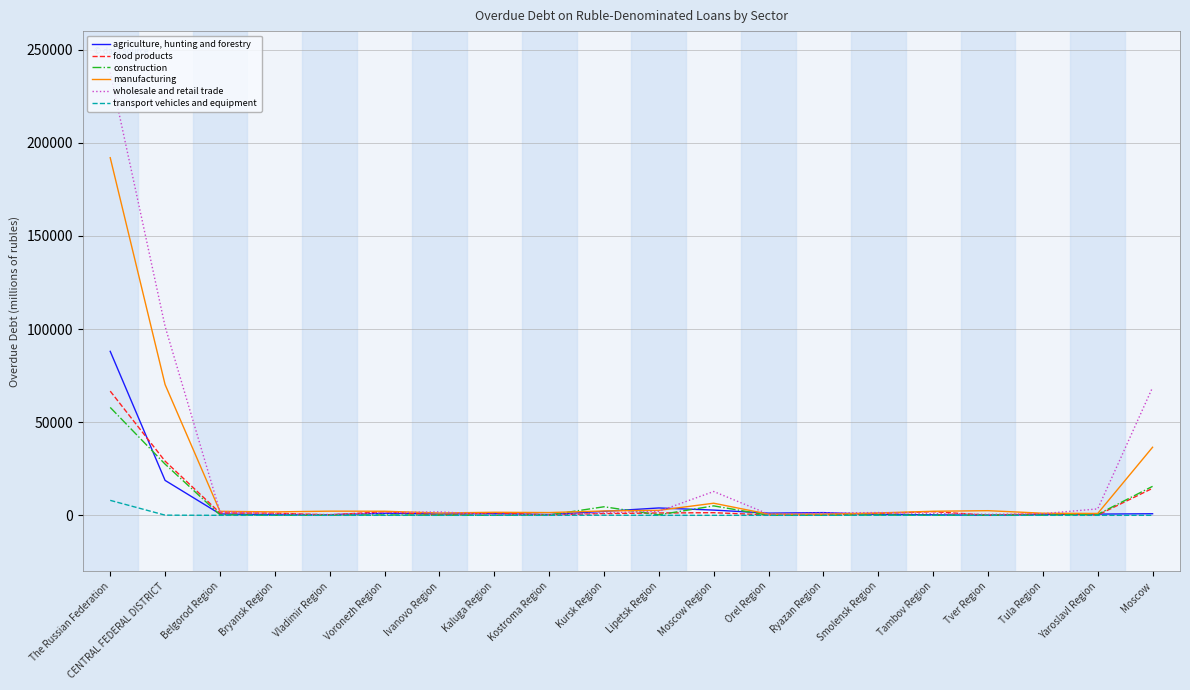

What is the approximate value of construction at Voronezh Region?

213